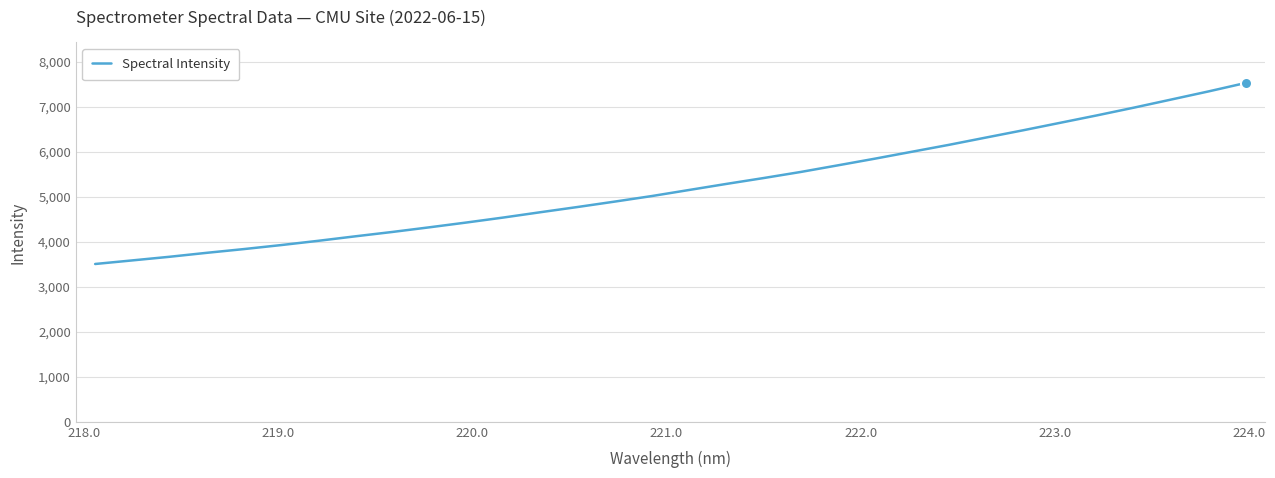

What is the greatest value displayed?

7526.9